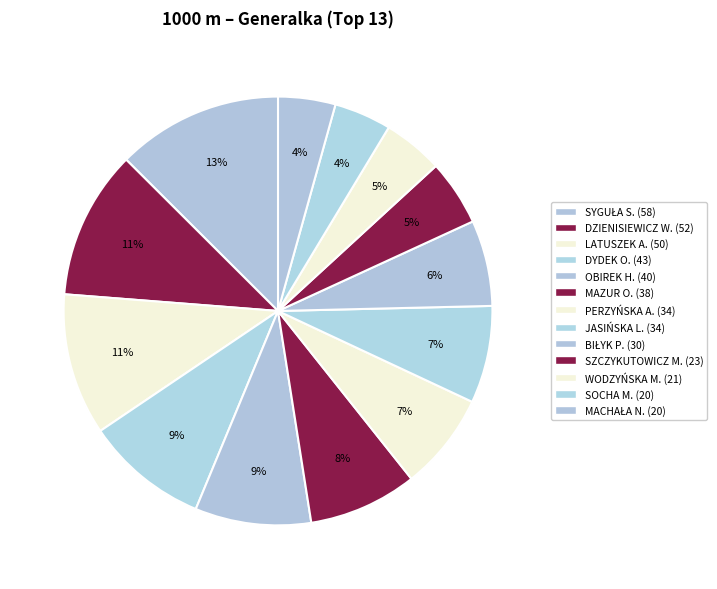

How many segments does this pie chart have?

13